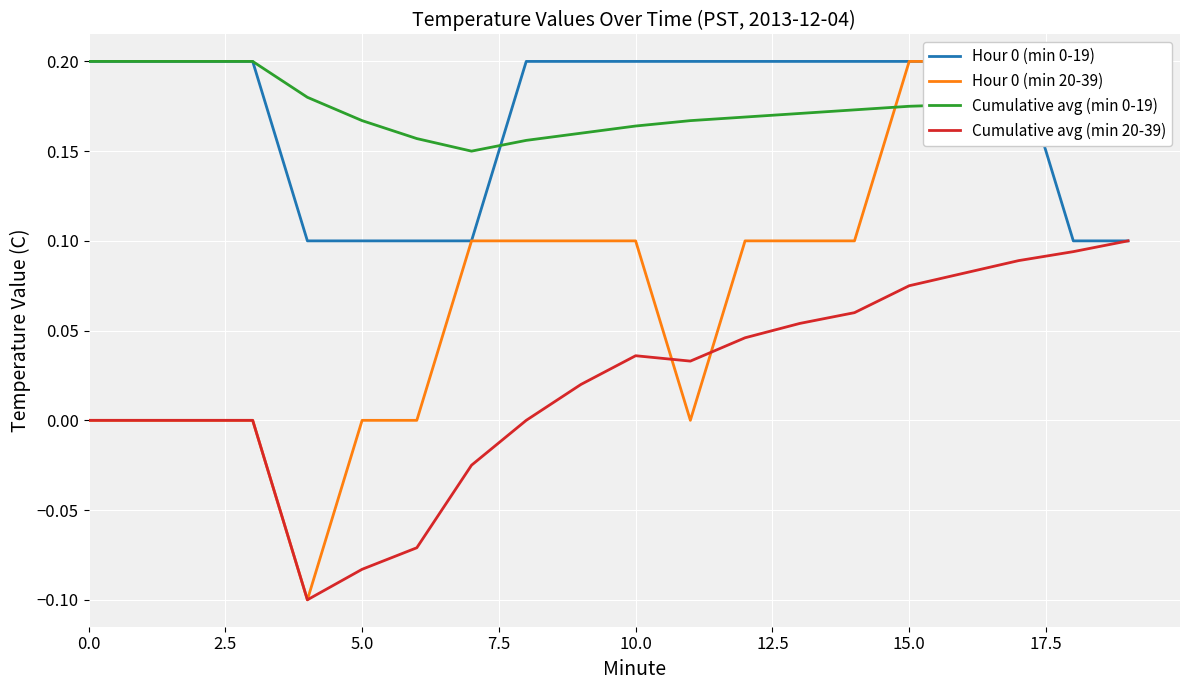

How many interior local valleys does the Cumulative avg (min 0-19) series have?

1